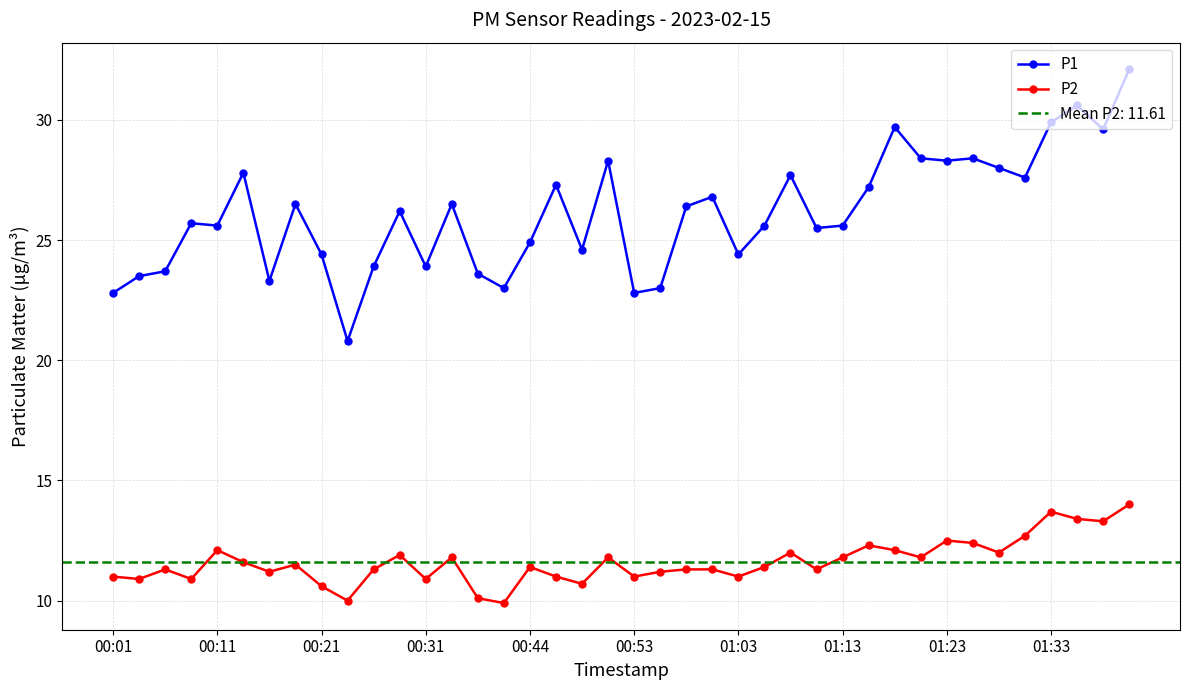

At how many categories does at least one series exceed 29?

5